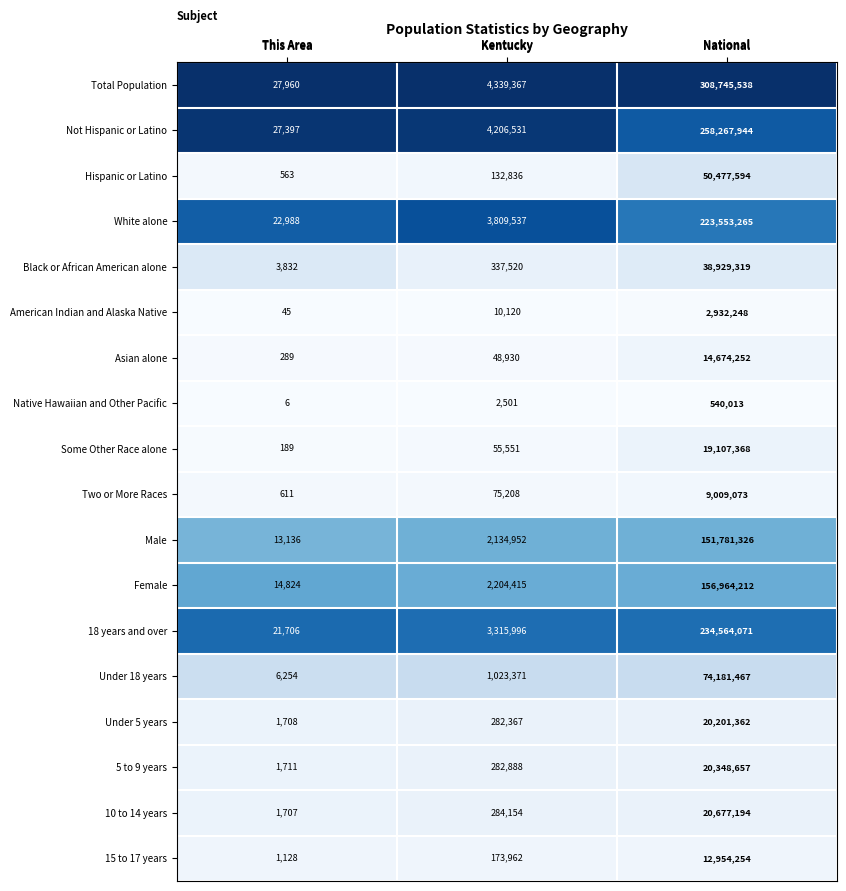

Which category has the lowest value across all series?

This Area